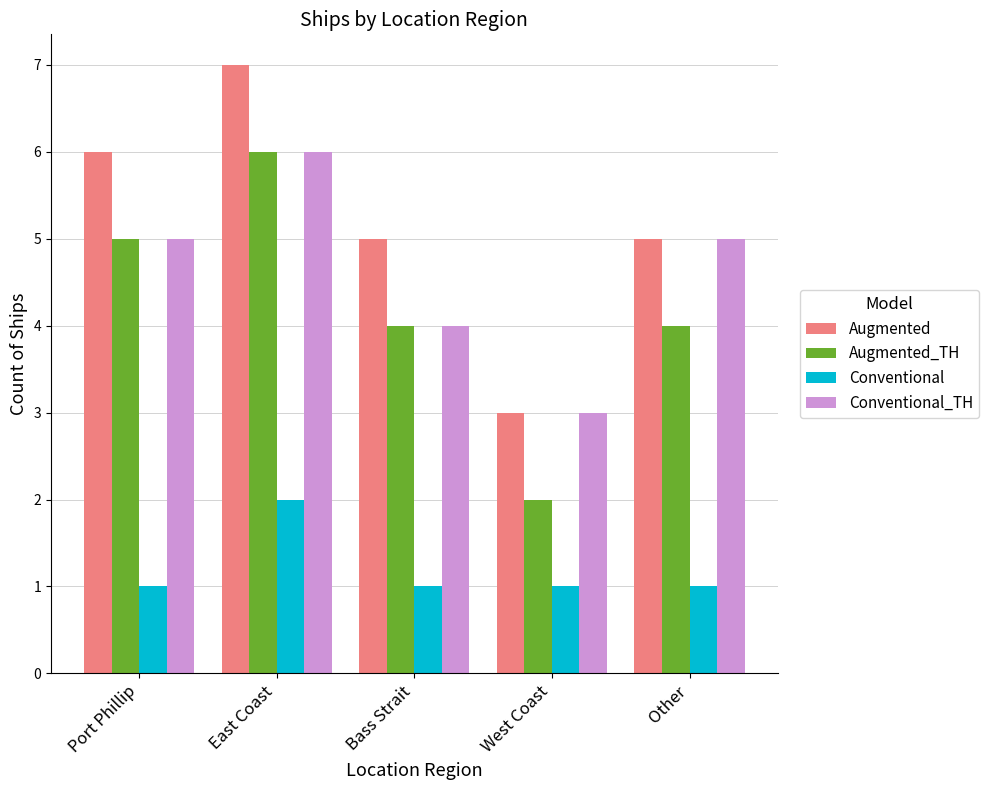

The Conventional series shows 1 at East Coast. True or false?

False